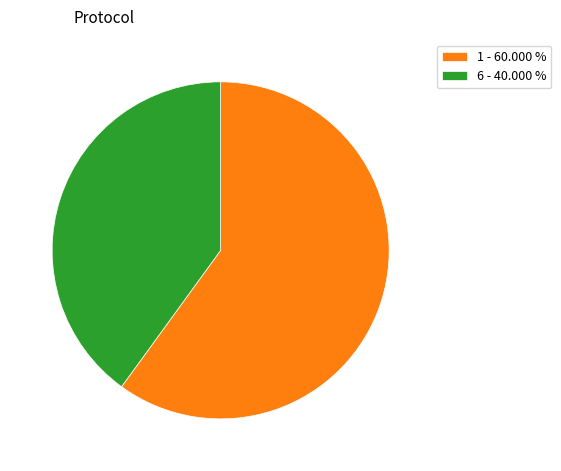

Combined, do 6 - 40.000 % and 1 - 60.000 % account for over 50%?

Yes